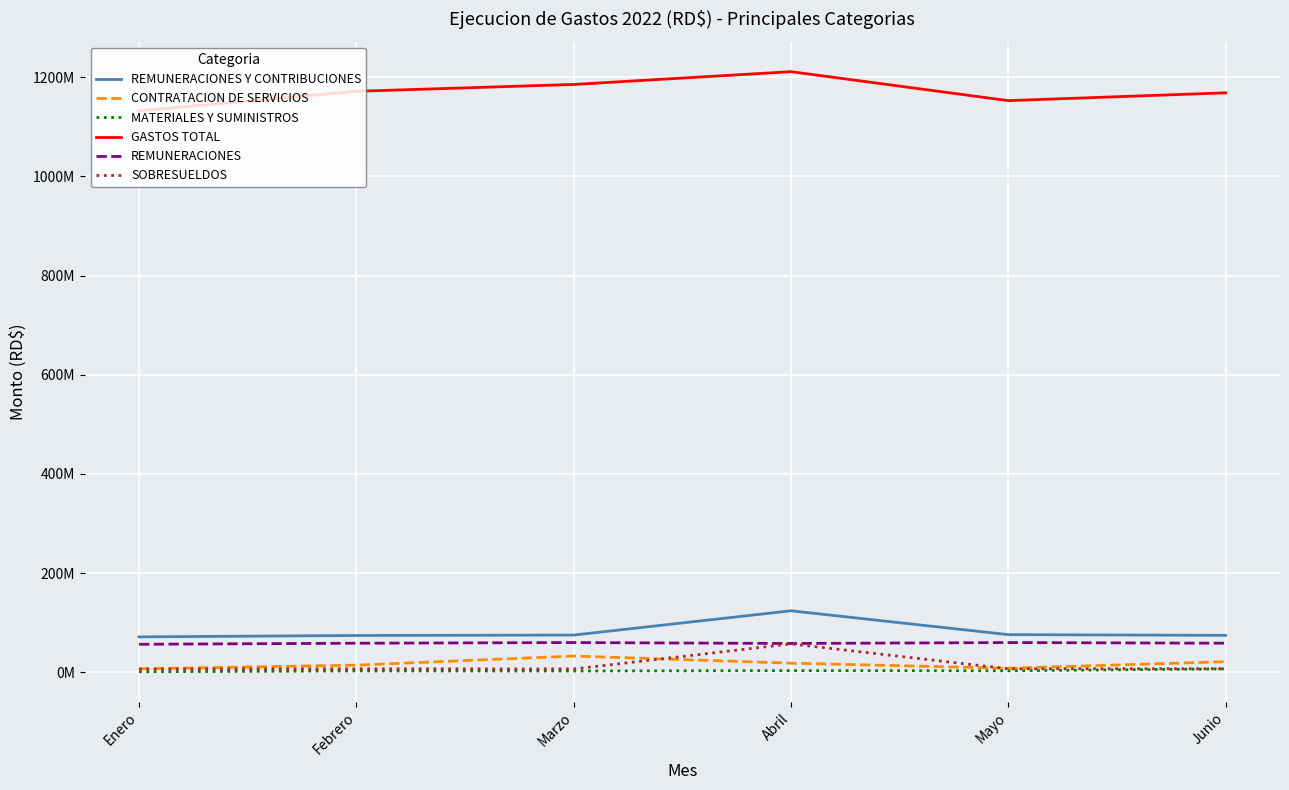

What is the total value across all series at Febrero?

1328985631.2